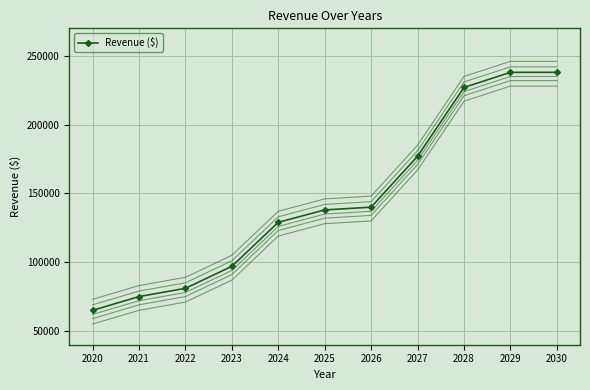

What is the value of the 3rd point from the left?

81000